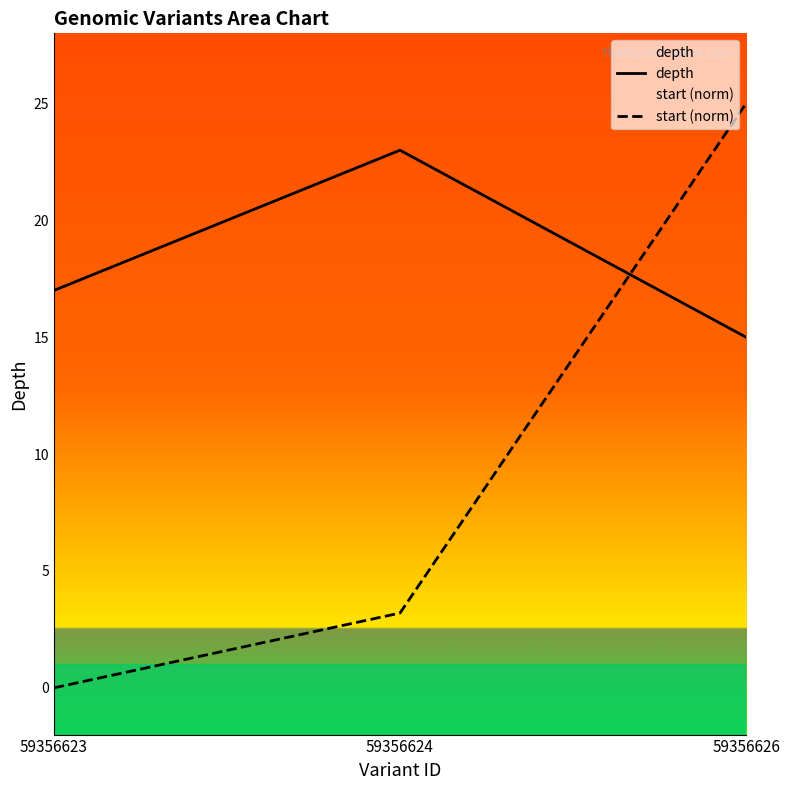

Reading left to right, list all the values displayed in this chart.

depth: 59356623=17.0	59356624=23.0	59356626=15.0
start (norm): 59356623=0.0	59356624=3.2	59356626=25.0